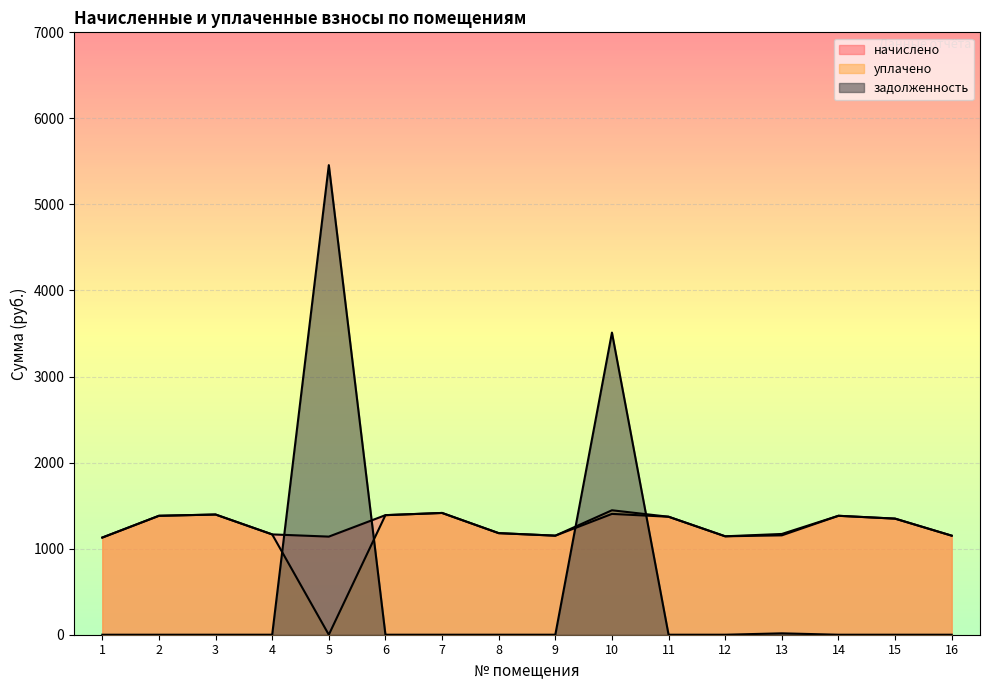

What is the approximate value of начислено at 8?

1180.4